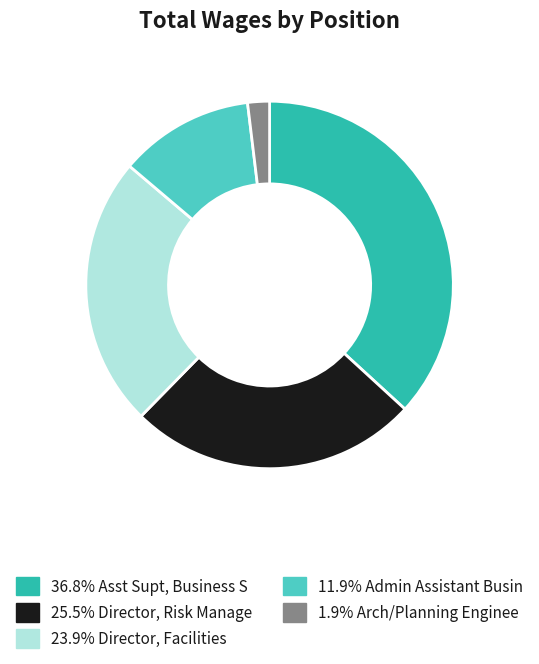

Does any single category account for the majority?

No